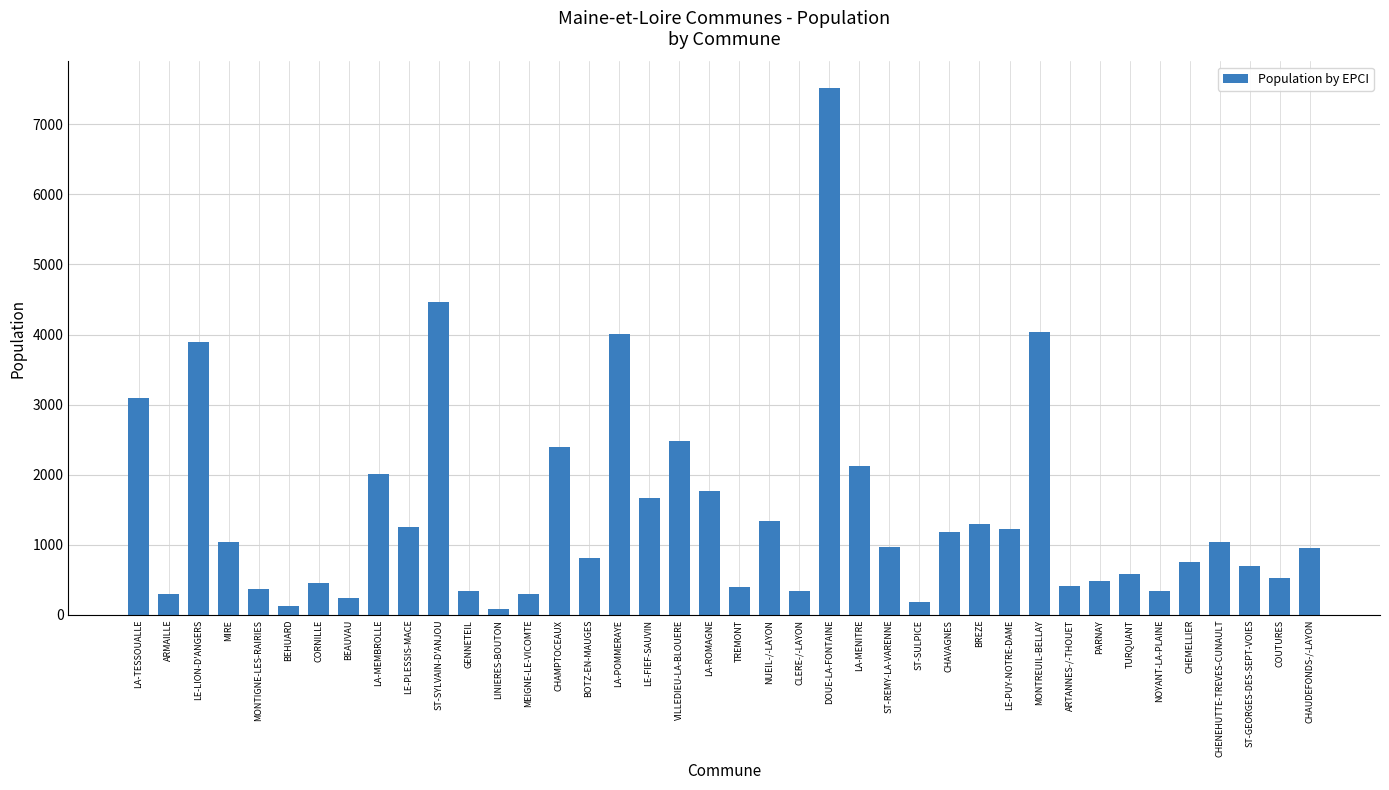

What is the greatest value displayed?

7521